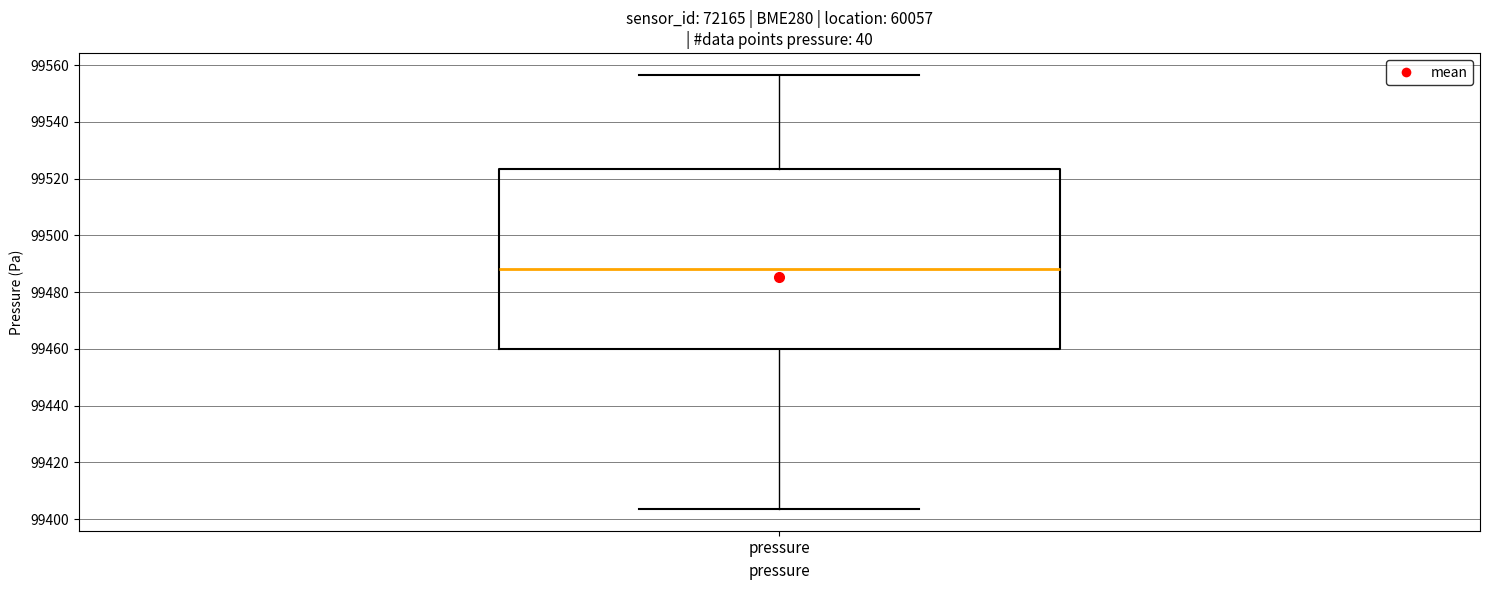

Where does the lower whisker of the box for pressure end on the y-axis? The values are not printed on the chart, so give them approximately, as read against the axis.

99404